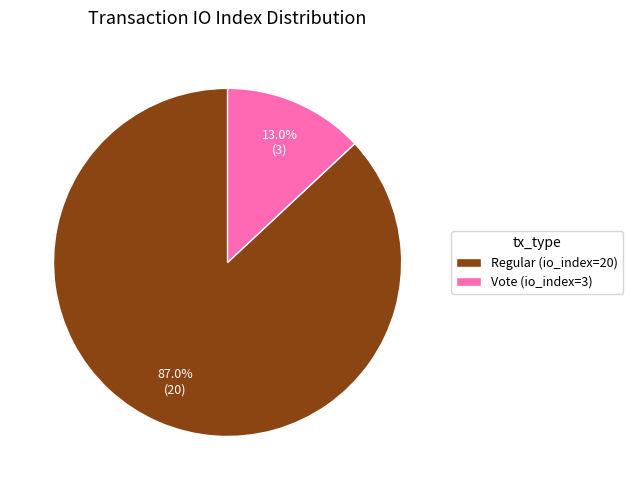

Between Regular (io_index=20) and Vote (io_index=3), which is larger?

Regular (io_index=20)